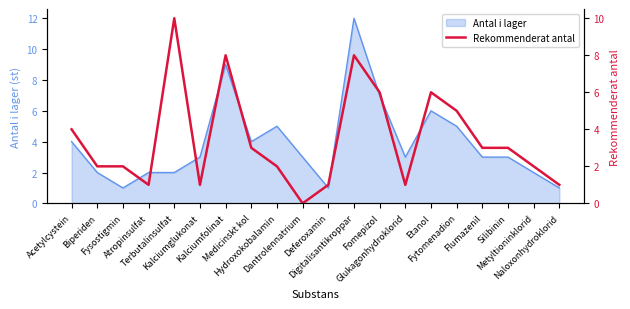

Does the chart display data point markers on the line(s)?

No